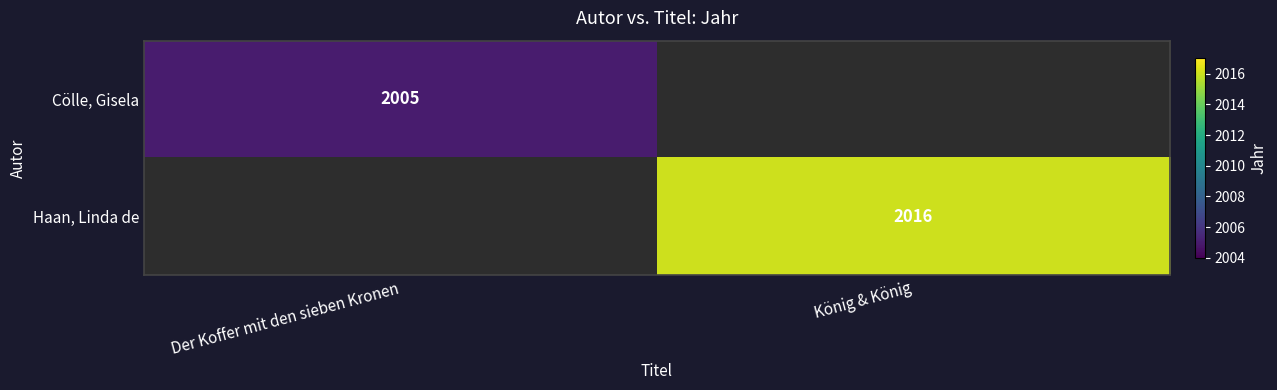

The Cölle, Gisela series shows 2005 at Der Koffer mit den sieben Kronen. True or false?

True